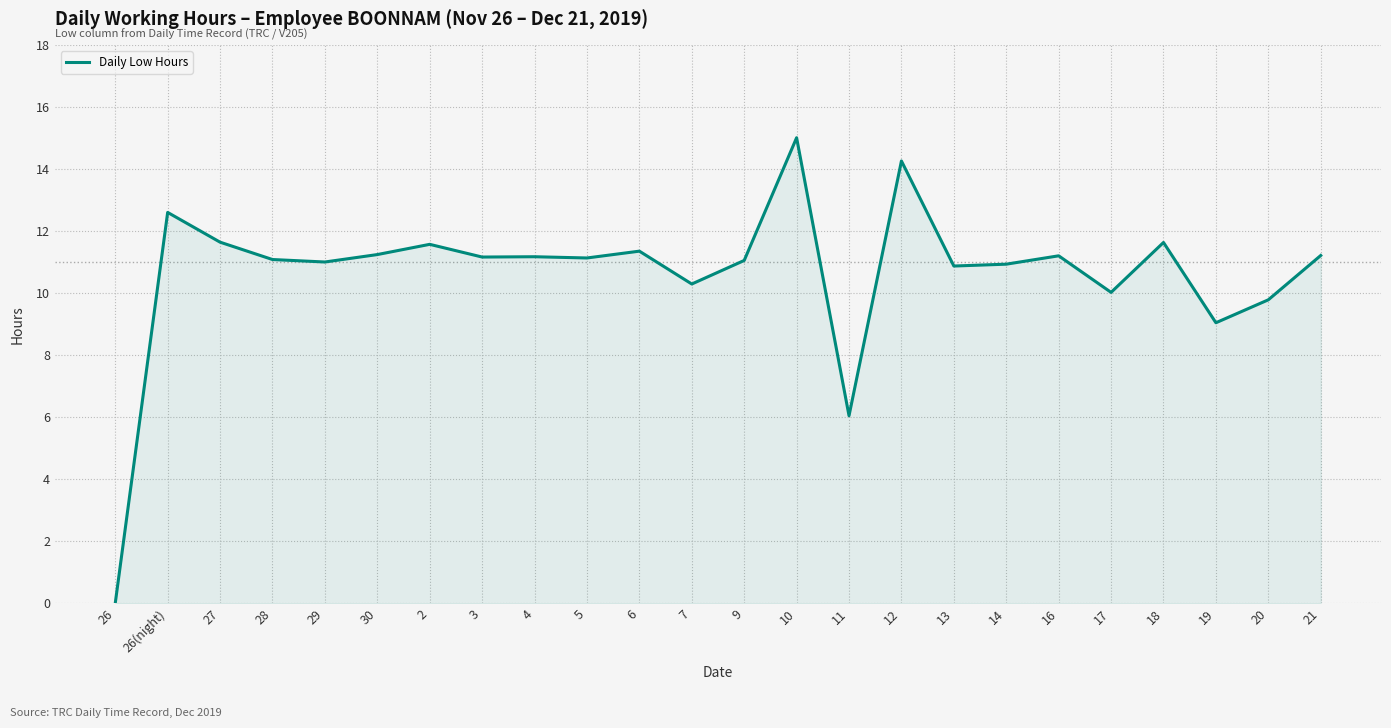

How many lines are shown in the chart?

1